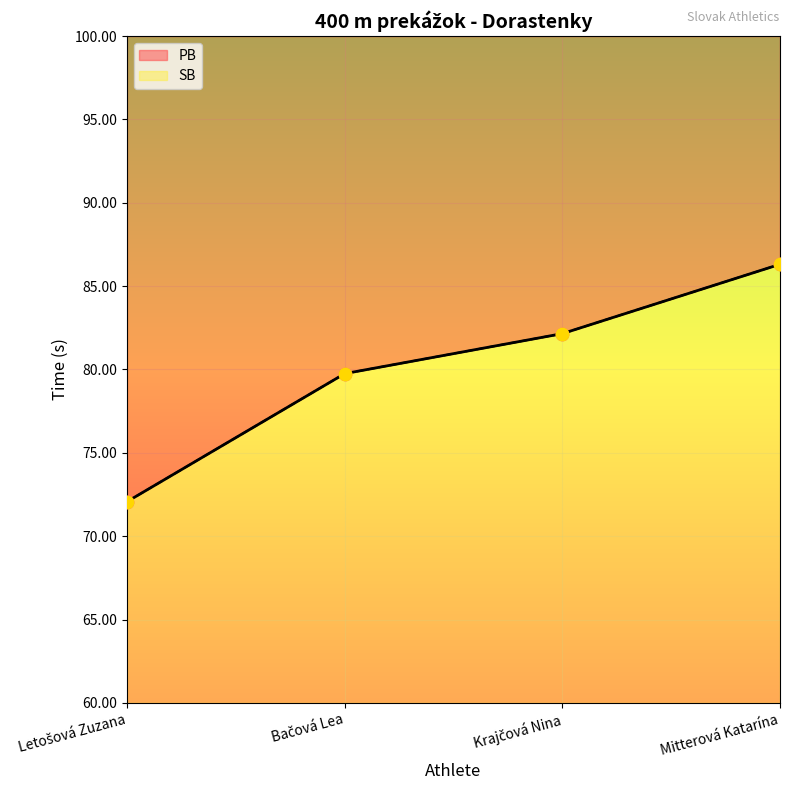

Which series reaches the maximum Y coordinate?

PB